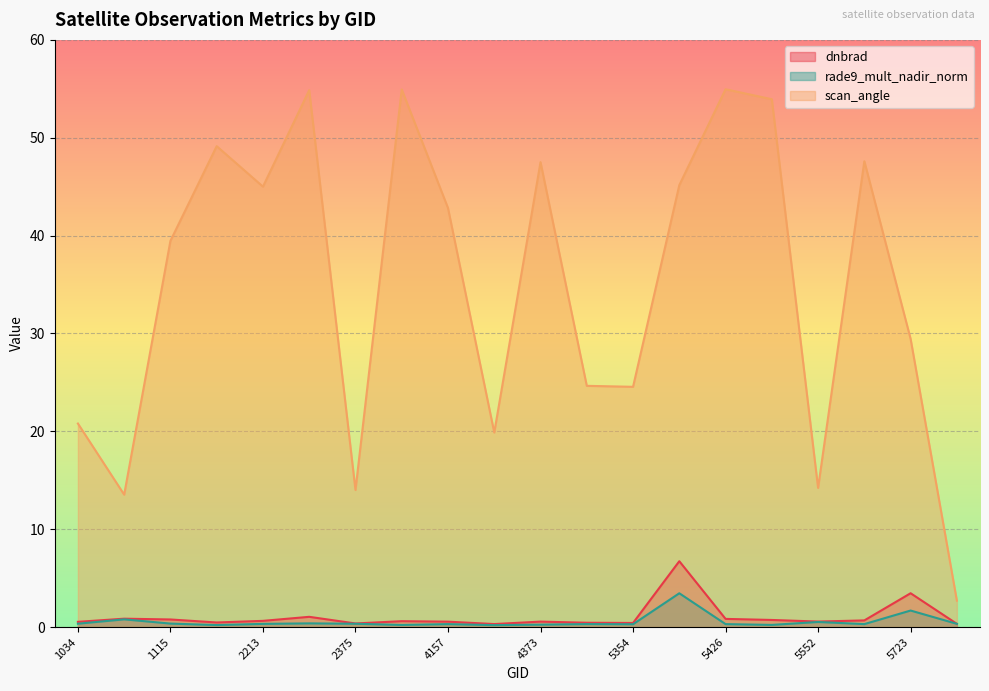

What is the average value of the scan_angle series?

35.0